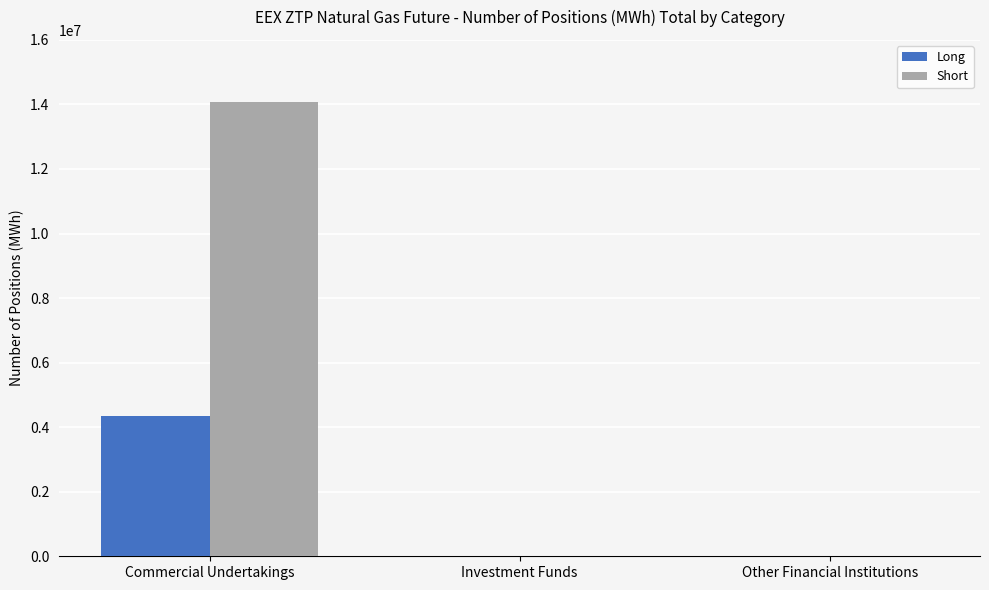

Which category has the highest value in the Short series?

Commercial Undertakings